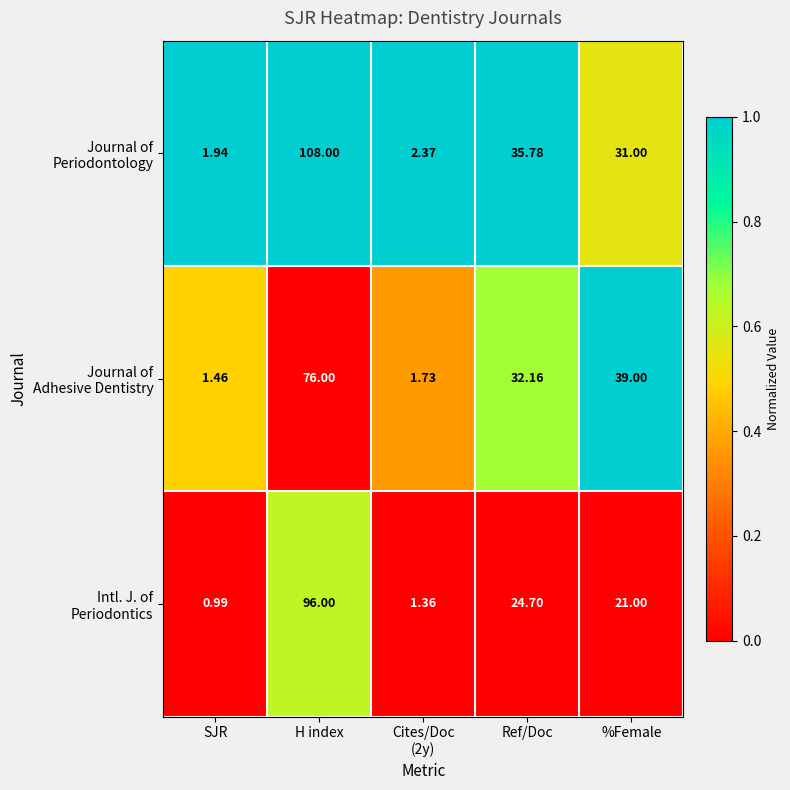

At which category is the sum across all series the highest?

H index